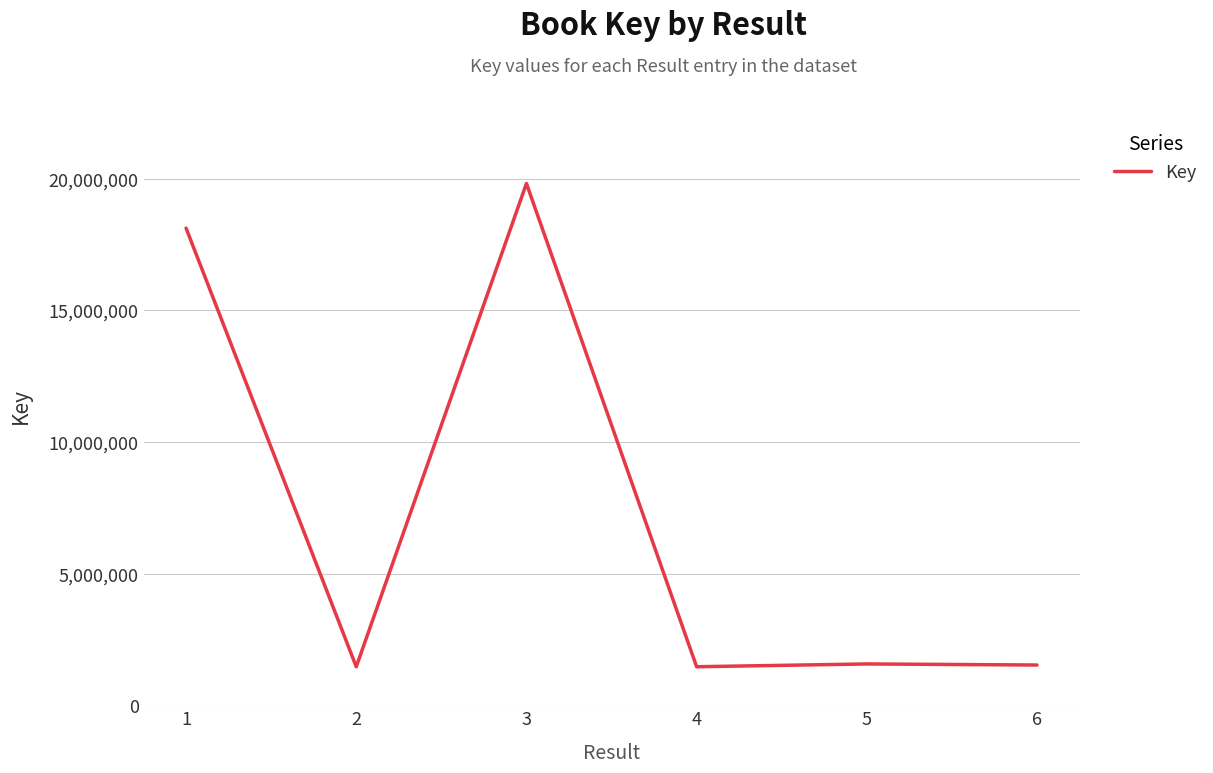

Which label corresponds to the largest value in the chart?

3